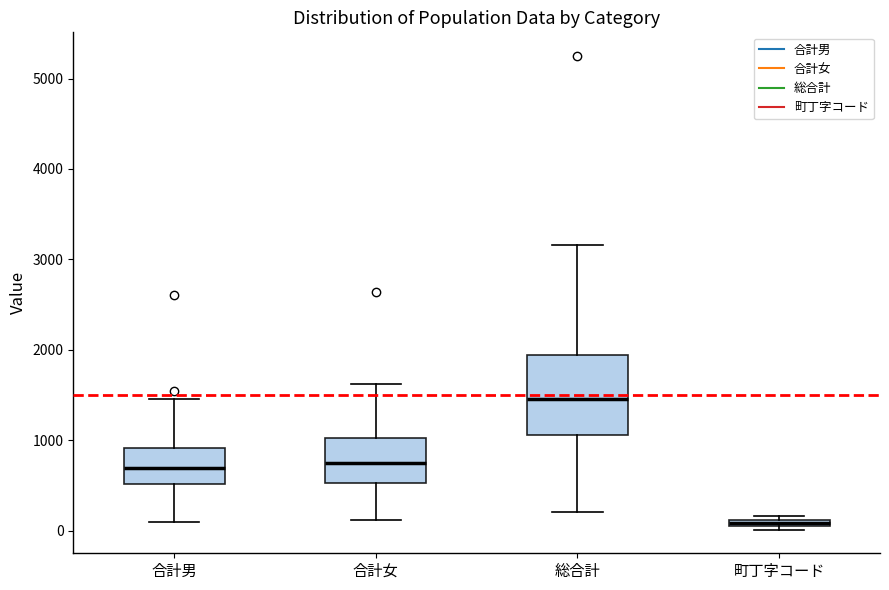

Which box is the tallest, from its lower edge to its upper edge?

総合計